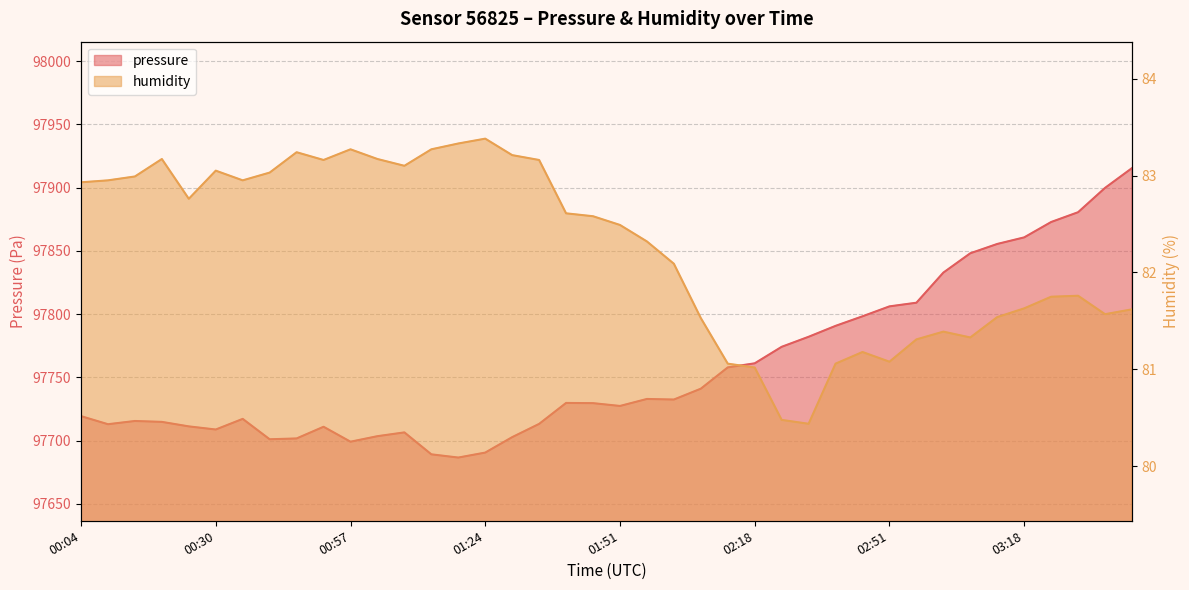

At which category does pressure reach its first local peak?

00:14